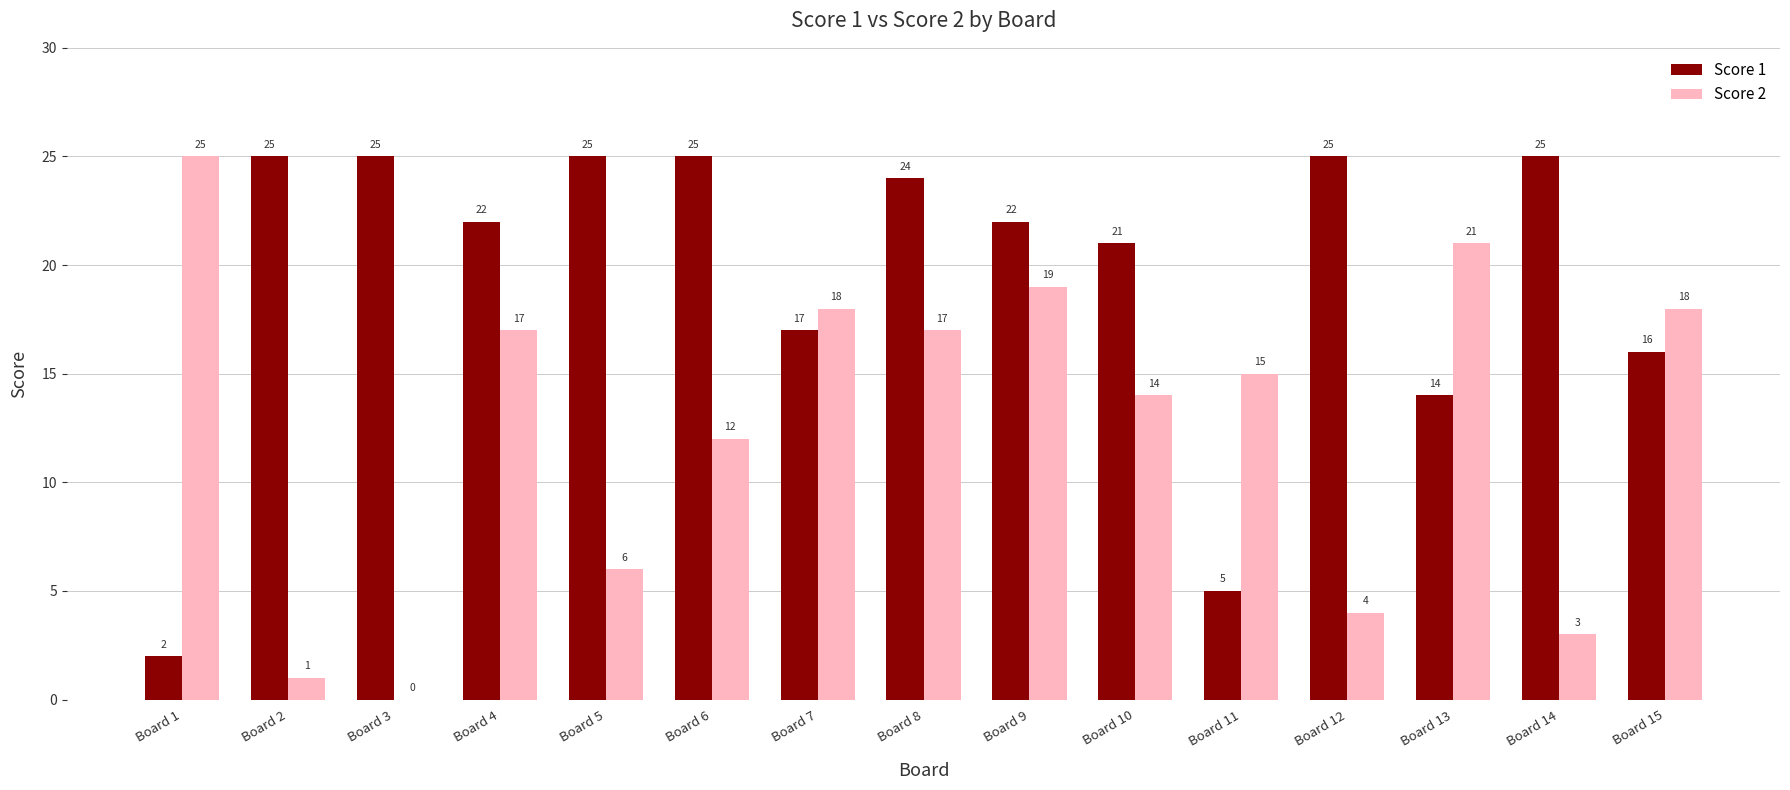

Reading left to right, extract all data points from this chart.

Score 1: Board 1=2	Board 2=25	Board 3=25	Board 4=22	Board 5=25	Board 6=25	Board 7=17	Board 8=24	Board 9=22	Board 10=21	Board 11=5	Board 12=25	Board 13=14	Board 14=25	Board 15=16
Score 2: Board 1=25	Board 2=1	Board 3=0	Board 4=17	Board 5=6	Board 6=12	Board 7=18	Board 8=17	Board 9=19	Board 10=14	Board 11=15	Board 12=4	Board 13=21	Board 14=3	Board 15=18